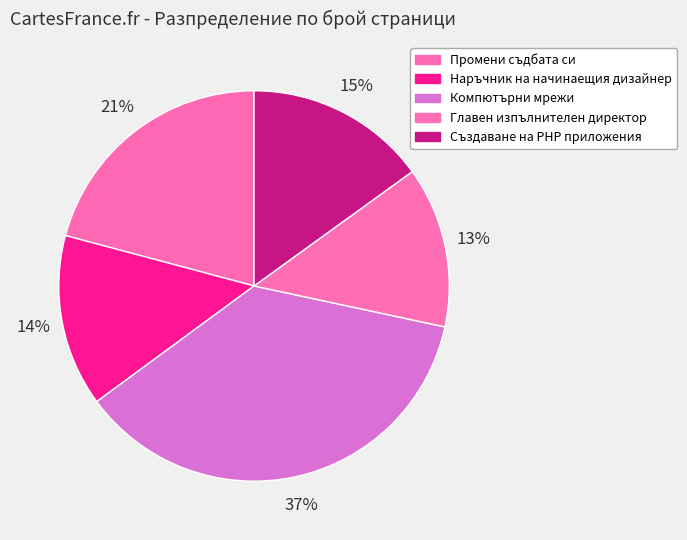

How many slices are in this pie chart?

5